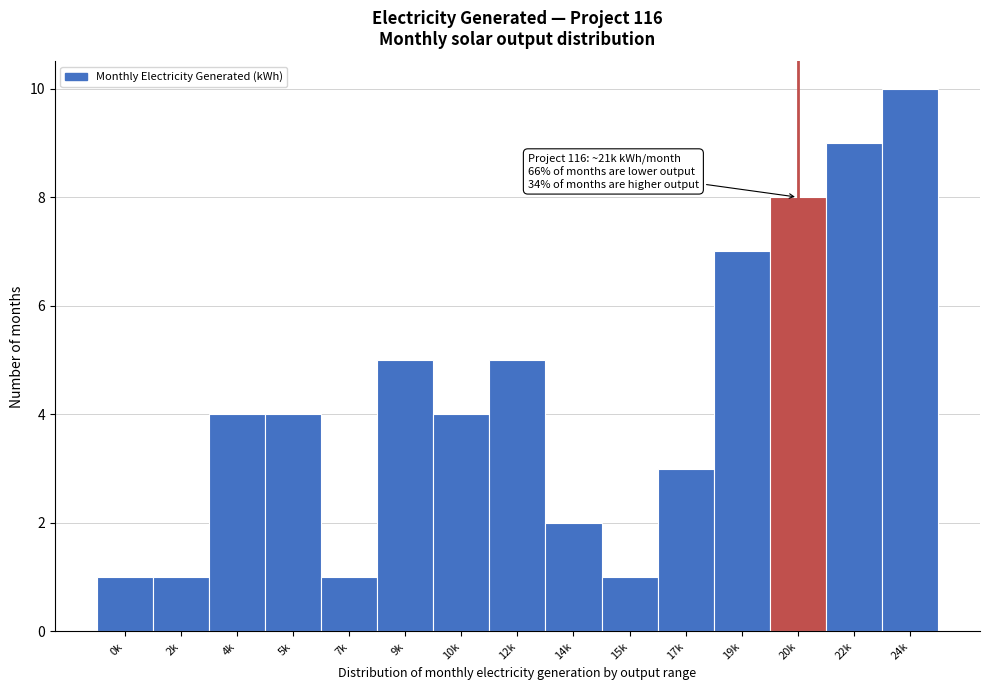

Reading left to right, transcribe all the data shown in this chart.

1	1	4	4	1	5	4	5	2	1	3	7	8	9	10